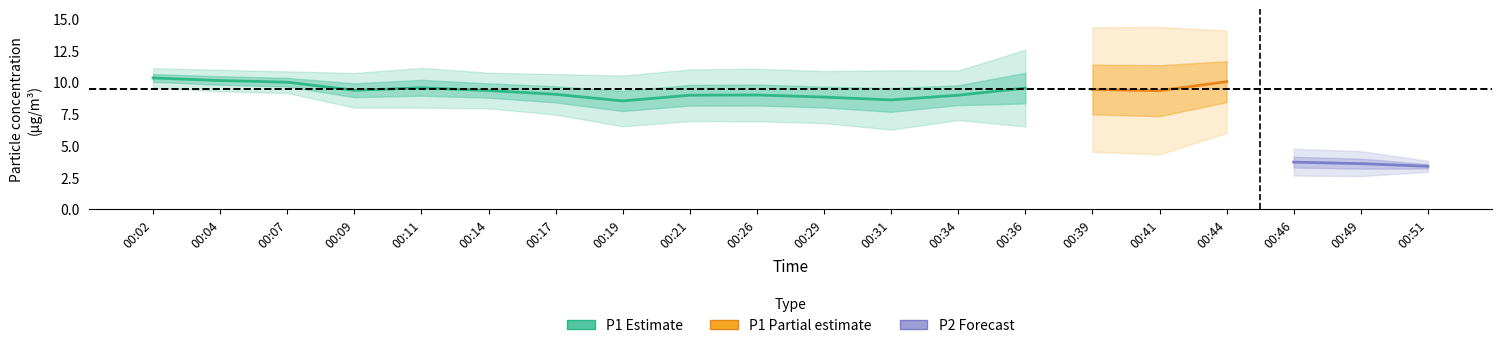

List the series in order of their overall mean, lowest first.

P2, P1